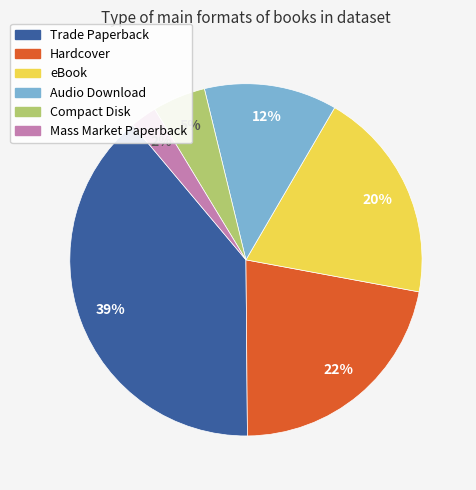

To the nearest percent, what is the average slice percentage?

17%